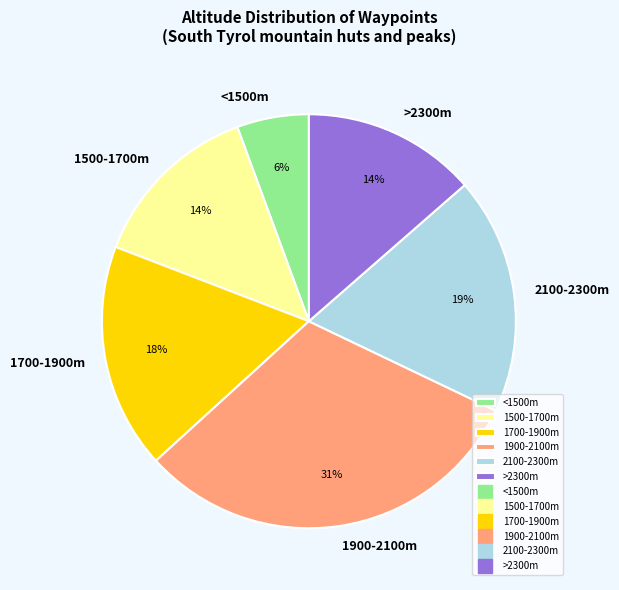

Which slice is the smallest?

<1500m